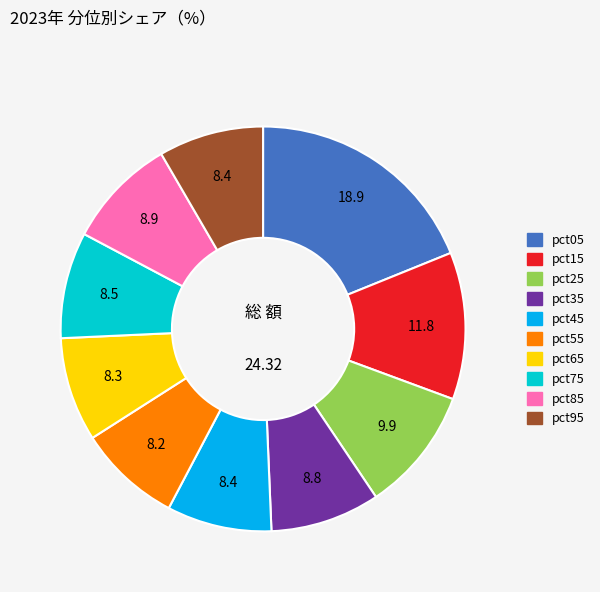

Is there a majority slice in this chart?

No